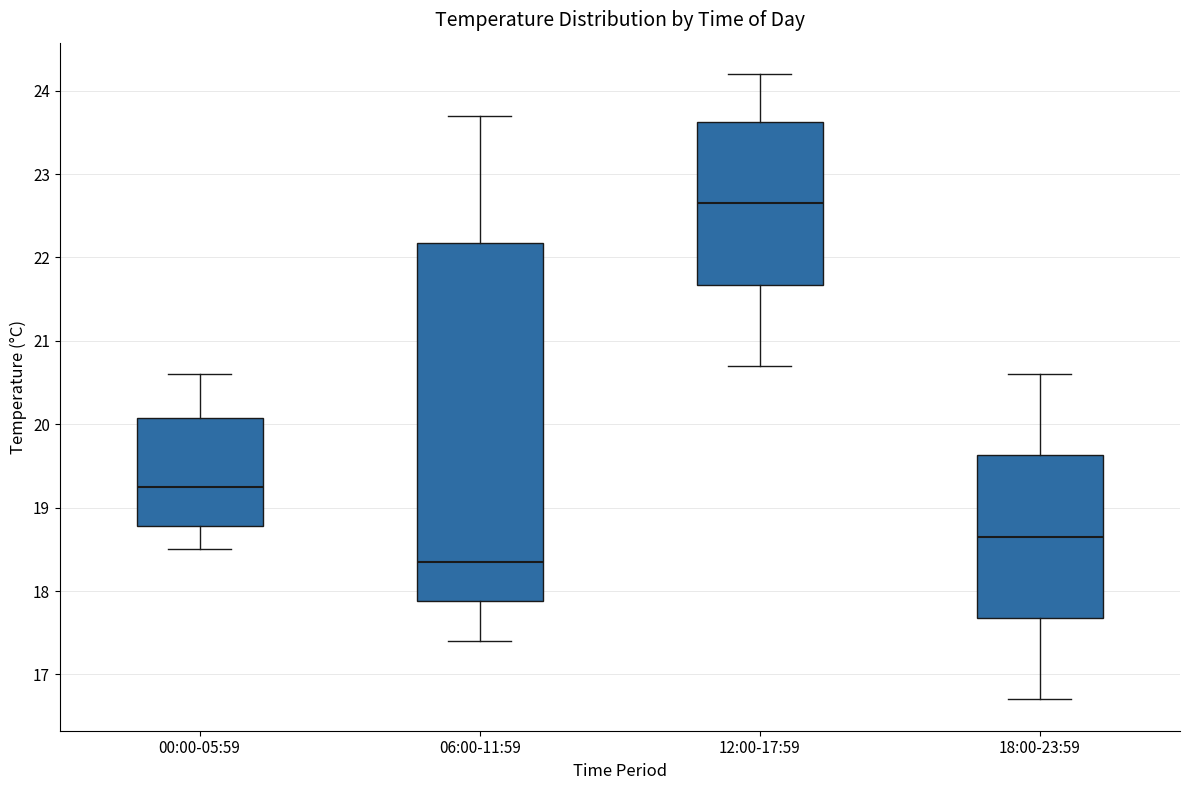

Comparing the boxes themselves (not the whiskers), which one is the tallest?

06:00-11:59